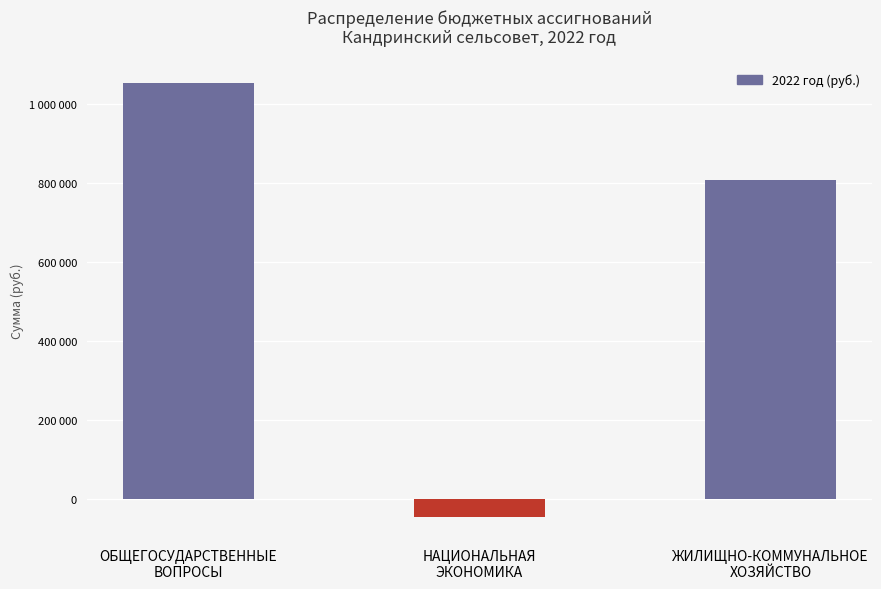

What is the difference between the second highest and minimum values?

854754.2